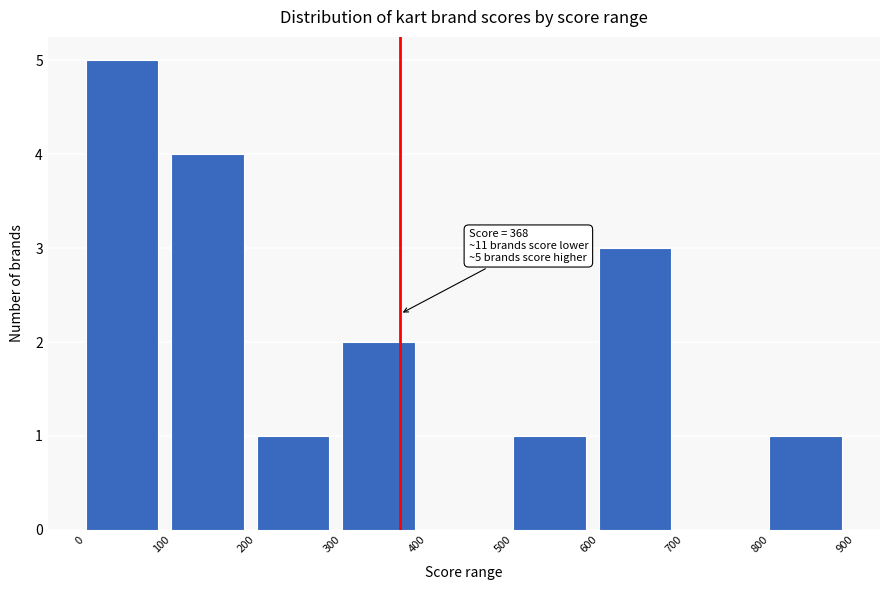

Which range on the x-axis has the tallest bar?

0 to 100